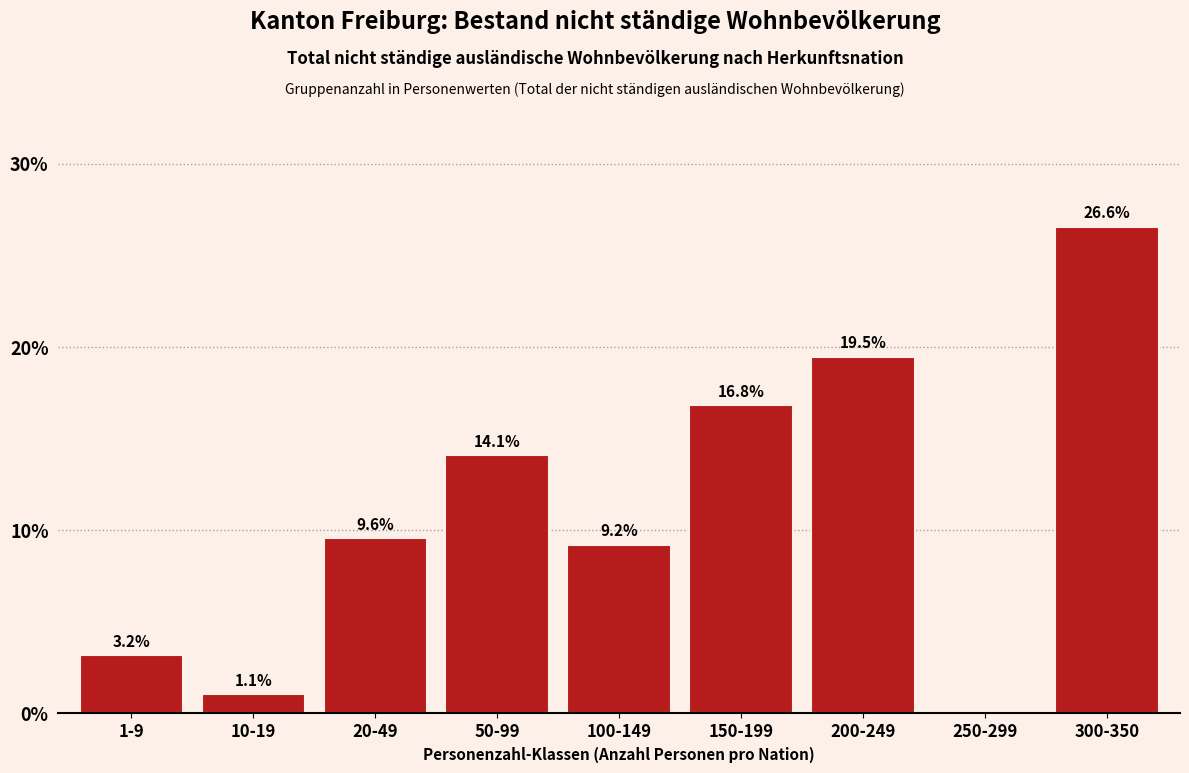

Reading left to right, list all the values displayed in this chart.

1-9=3.2	10-19=1.1	20-49=9.6	50-99=14.1	100-149=9.2	150-199=16.8	200-249=19.5	250-299=0.0	300-350=26.6